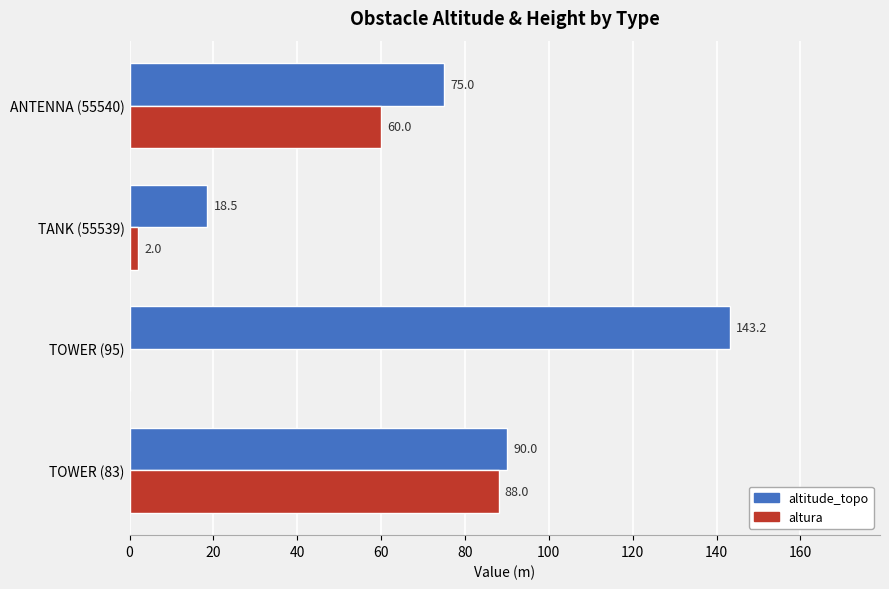

Which series has the largest total across all categories?

altitude_topo